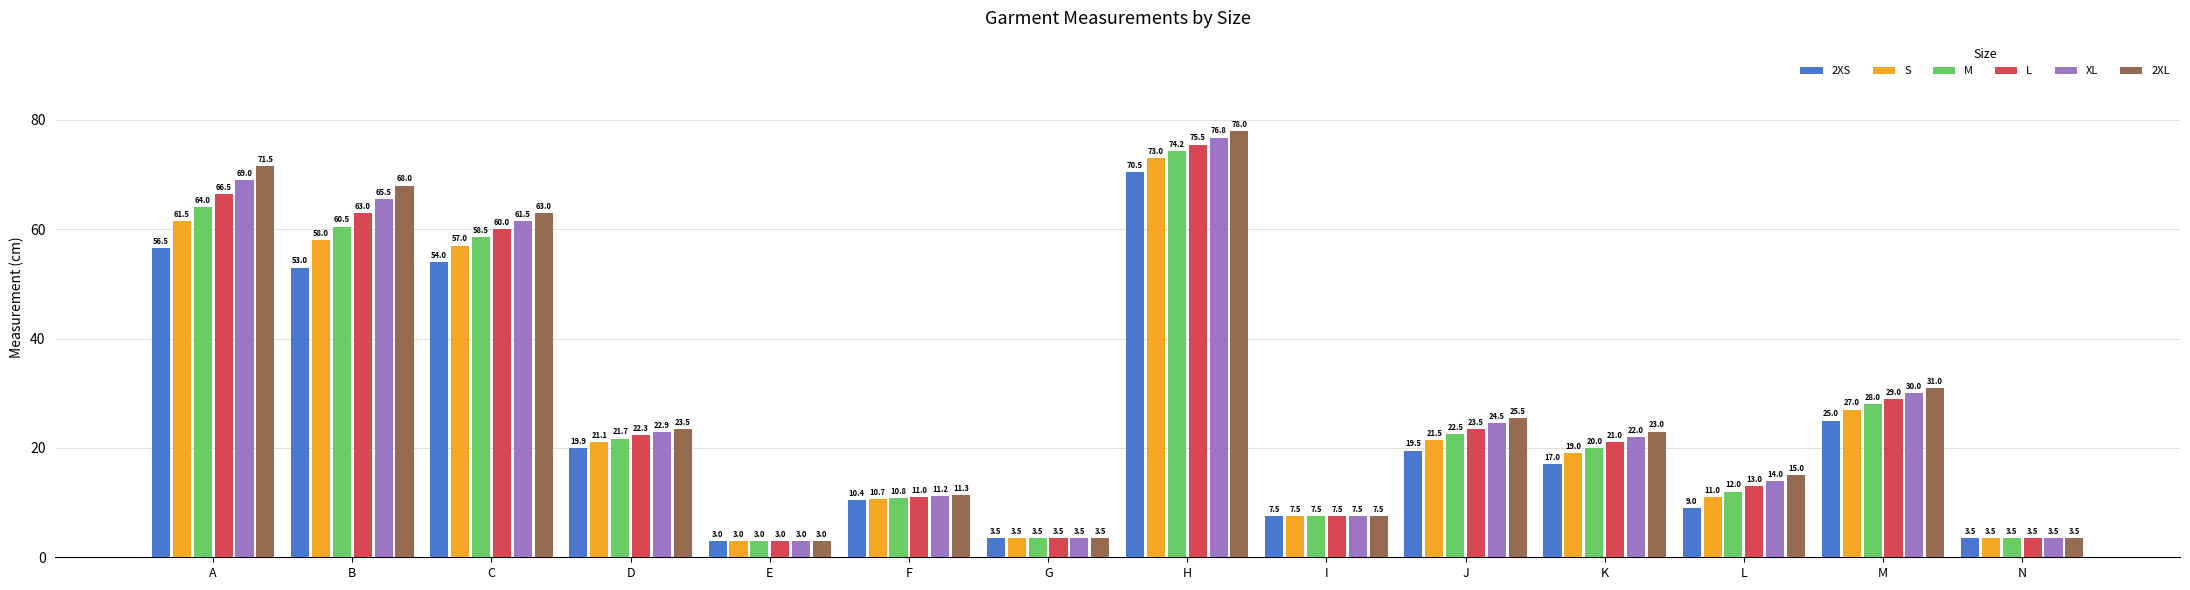

Which label corresponds to the largest value in the chart?

H